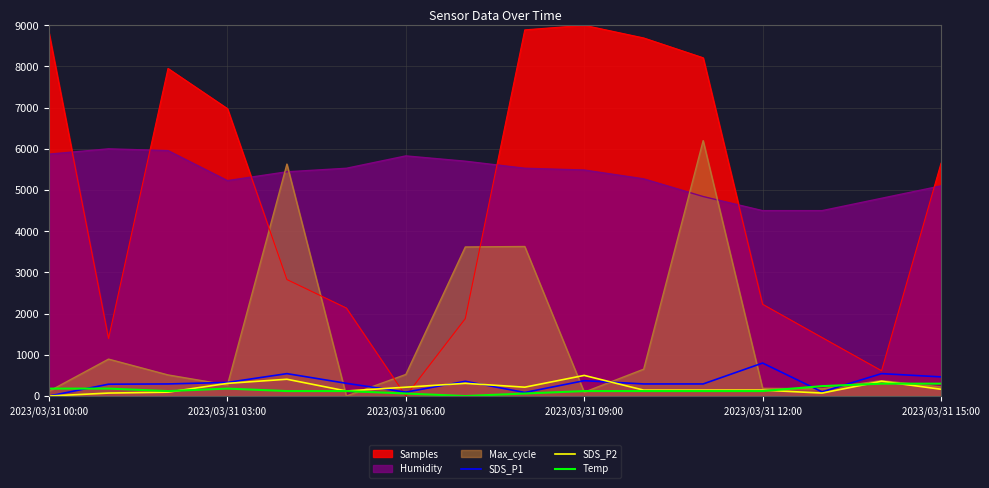

True or false: Humidity and Temp cross at least once.

False